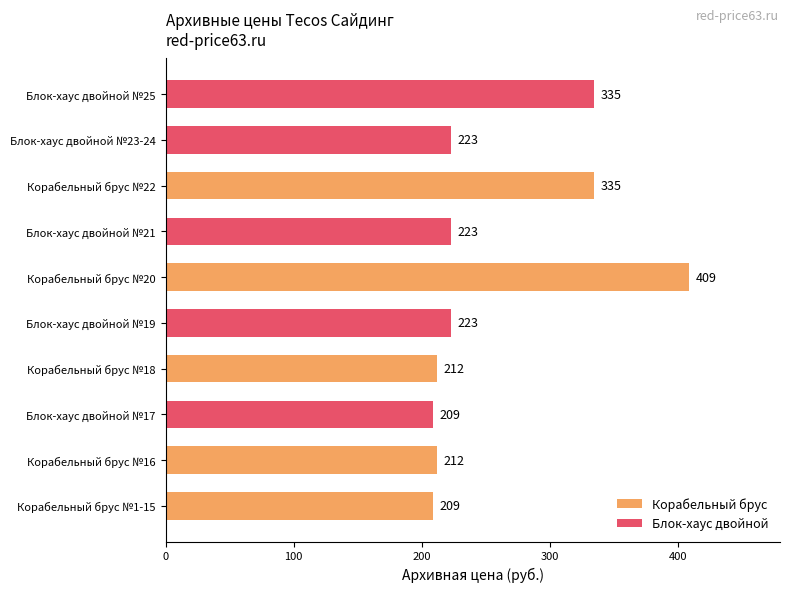

What is the sum of all values?

2590